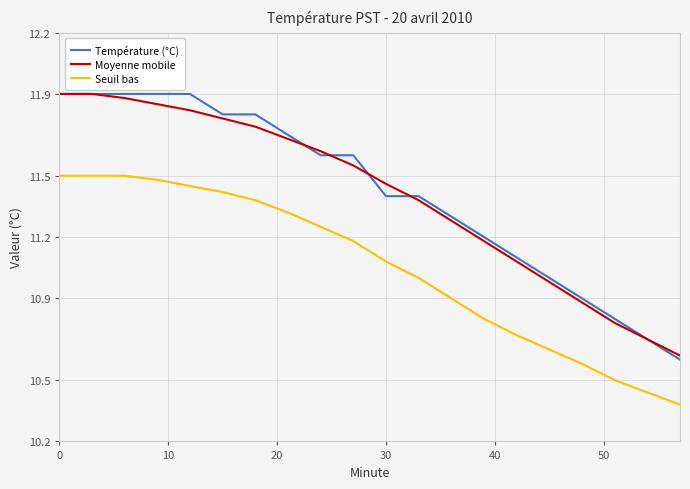

Which series has the widest spread of values?

Température (°C)